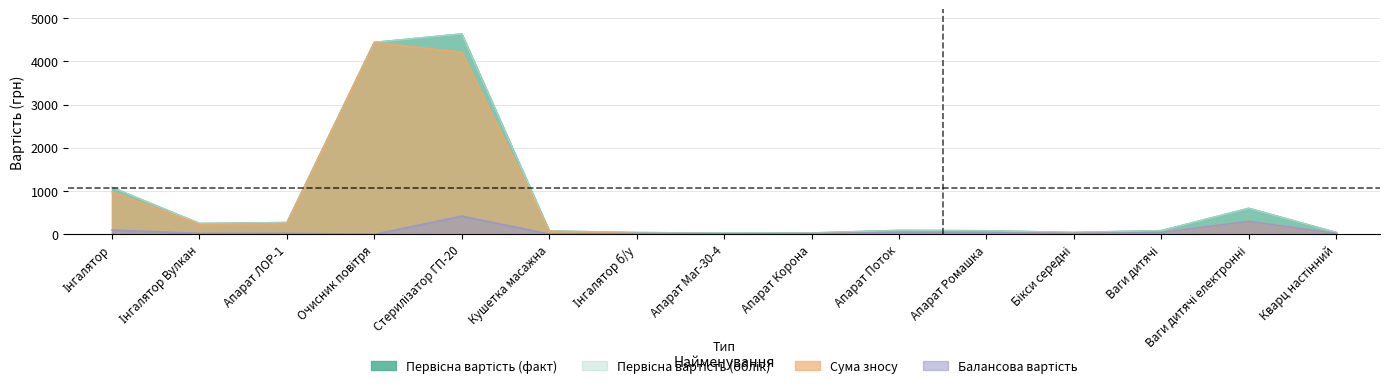

Rank the series at Ваги дитячі електронні from highest to lowest value.

Первісна вартість (факт), Первісна вартість (облік), Сума зносу, Балансова вартість